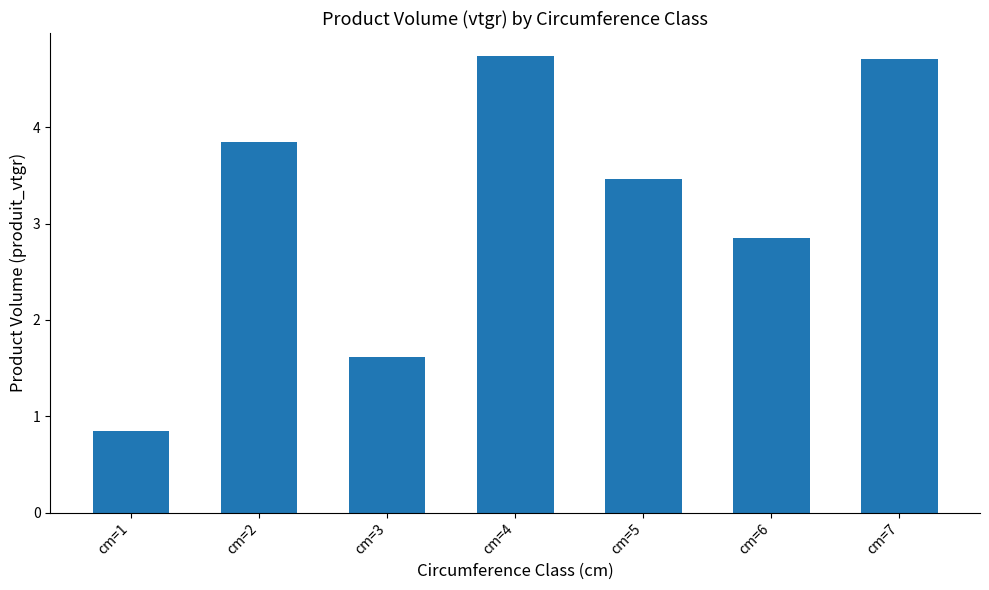

How many series are shown in this chart?

1